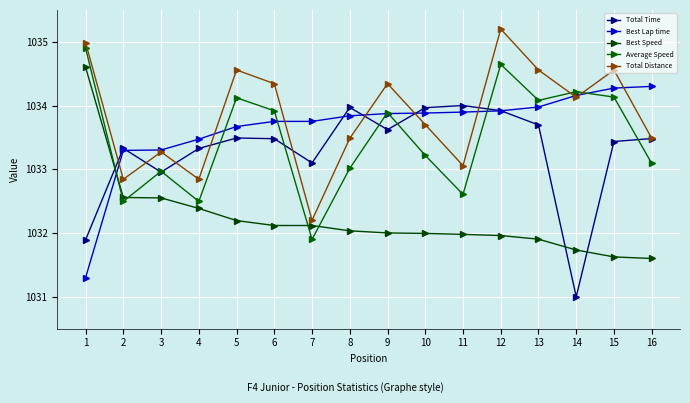

What is the value of the Best Lap time point at the 1st from the left?

1031.3